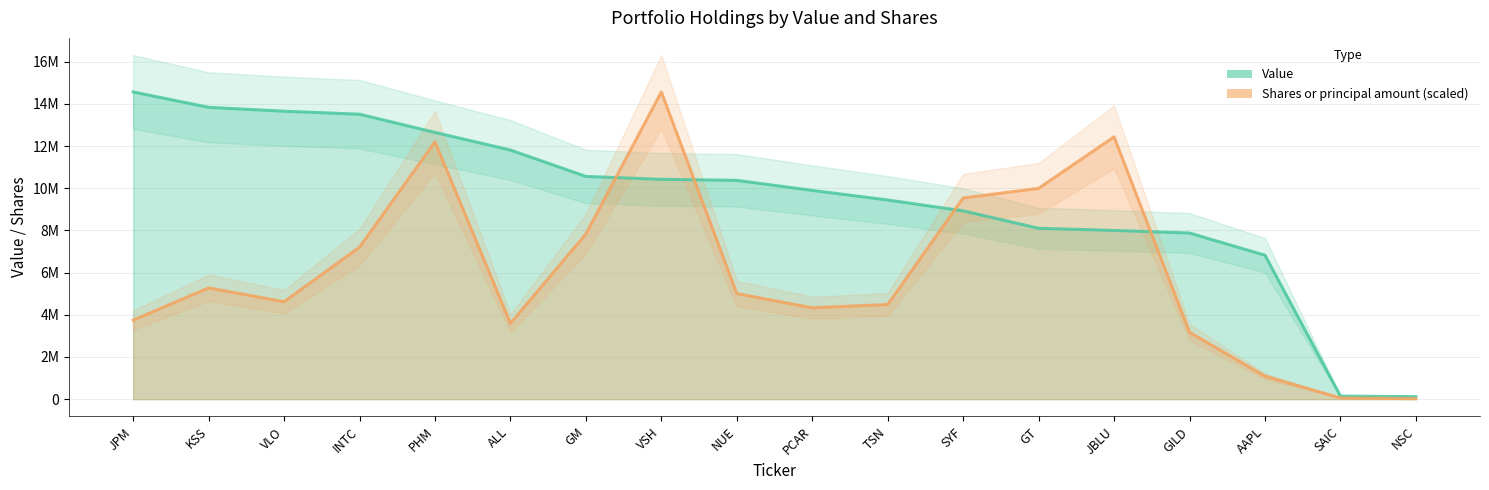

Which series has the largest total across all categories?

Value